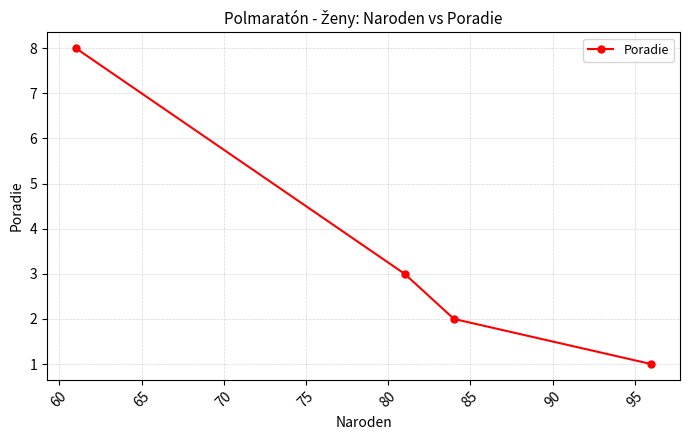

Reading left to right, list all the values displayed in this chart.

8	3	2	1